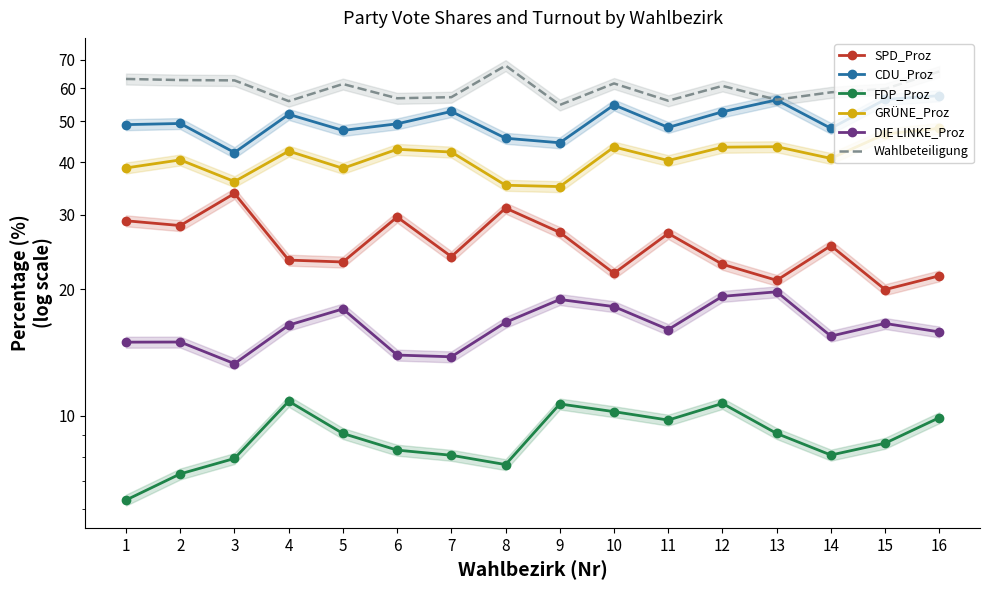

What is the total value across all series at 13?

205.9